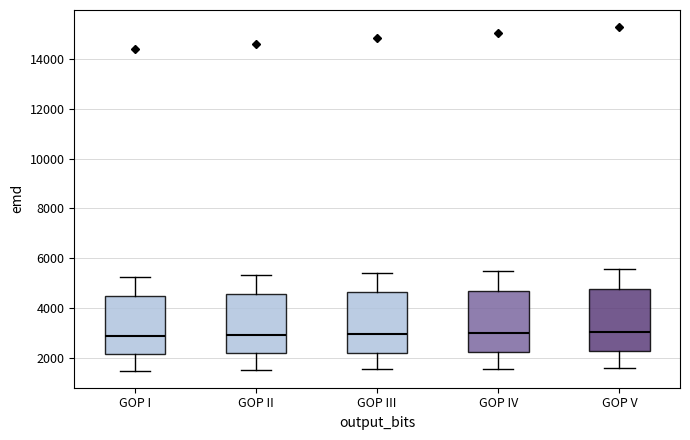

Reading left to right, read every box against the y-axis: the position of its median line, the range the box covers, and the ends of its whiskers. The values are not printed on the chart, so give them approximately, as read against the axis.

GOP I: median 2800, box 2200 to 4400, whiskers 1400 to 5200
GOP II: median 3000, box 2200 to 4600, whiskers 1600 to 5400
GOP III: median 3000, box 2200 to 4600, whiskers 1600 to 5400
GOP IV: median 3000, box 2200 to 4600, whiskers 1600 to 5400
GOP V: median 3000, box 2200 to 4800, whiskers 1600 to 5600